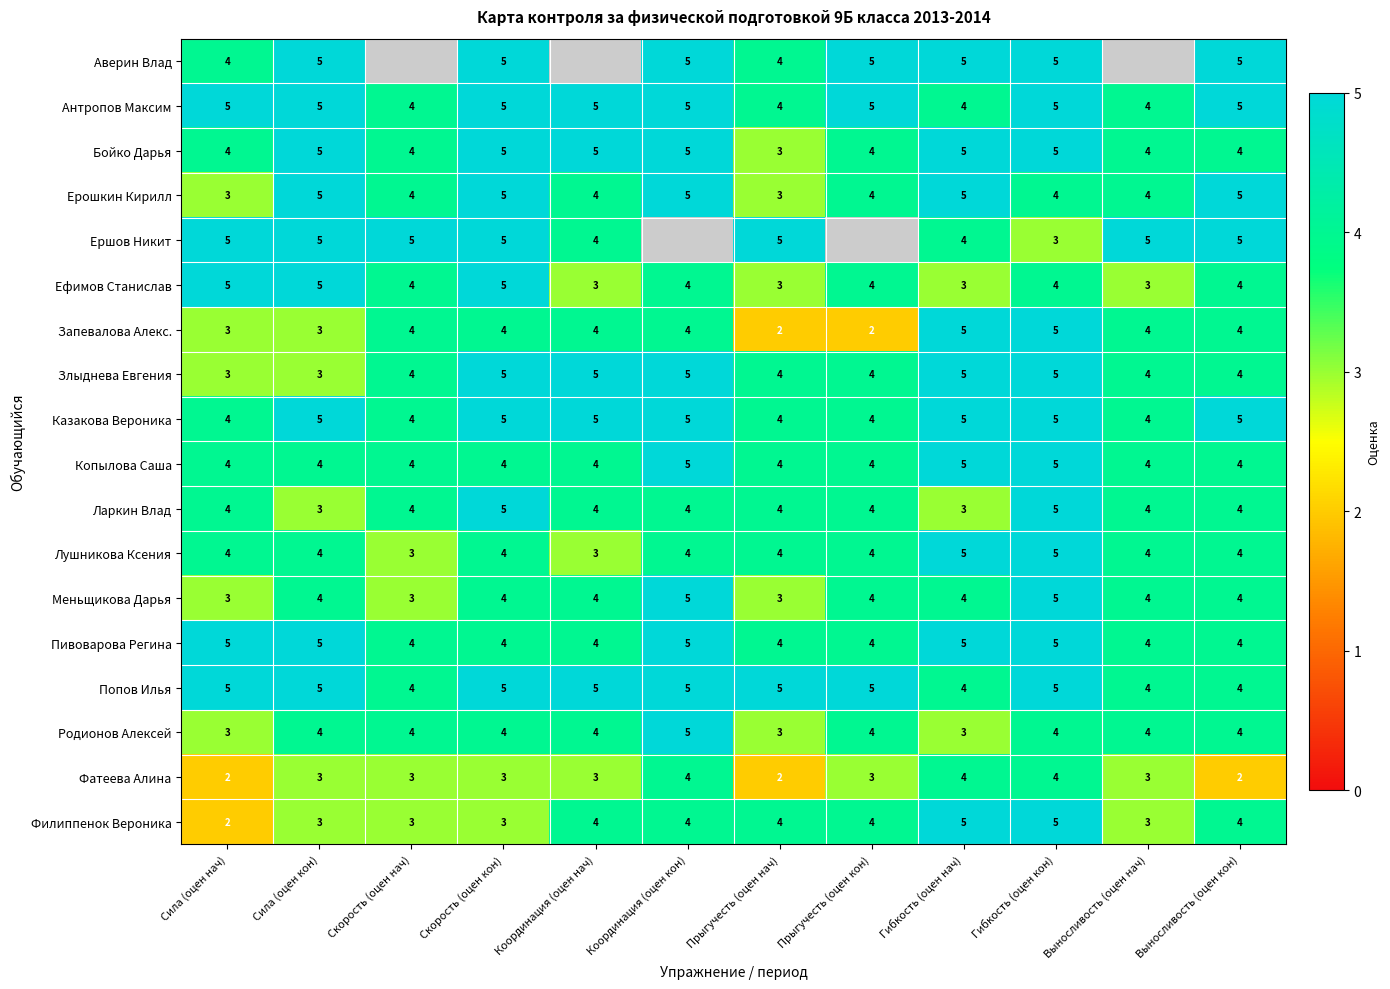

How many Запевалова Алекс. values are between 3 and 4?

8